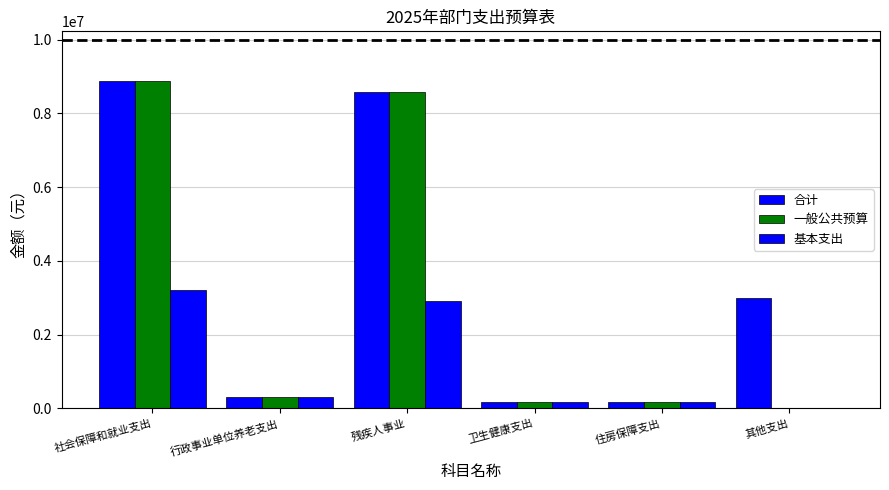

The value of 合计 at 卫生健康支出 is 65844.1. True or false?

False